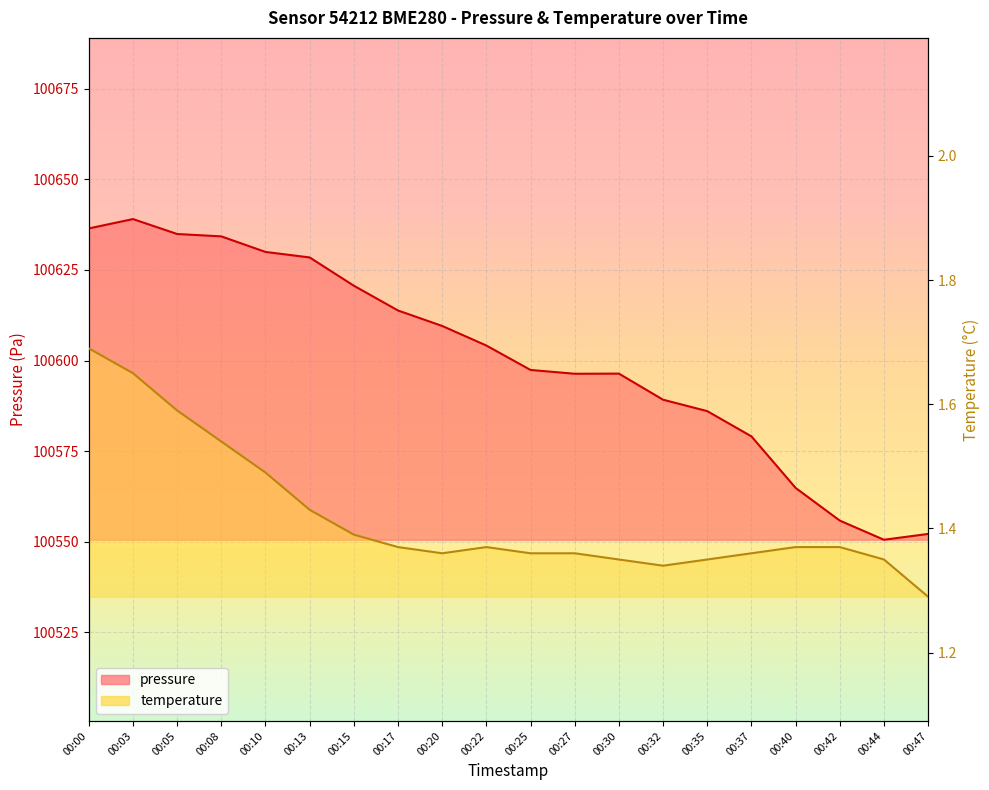

Is it true that temperature equals 0.5 at 00:13?

False